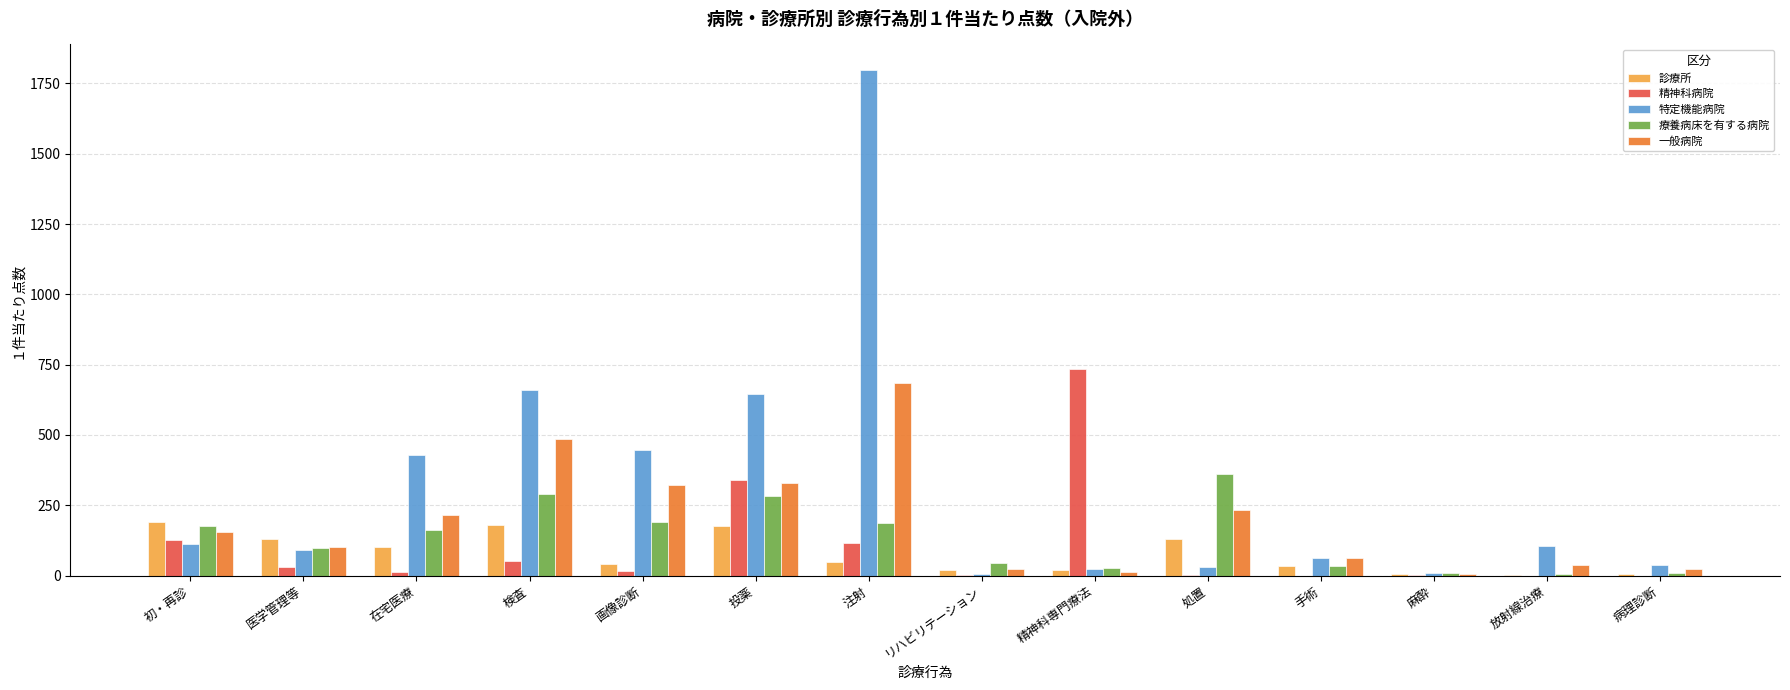

Which series changed the most between 医学管理等 and 投薬?

特定機能病院